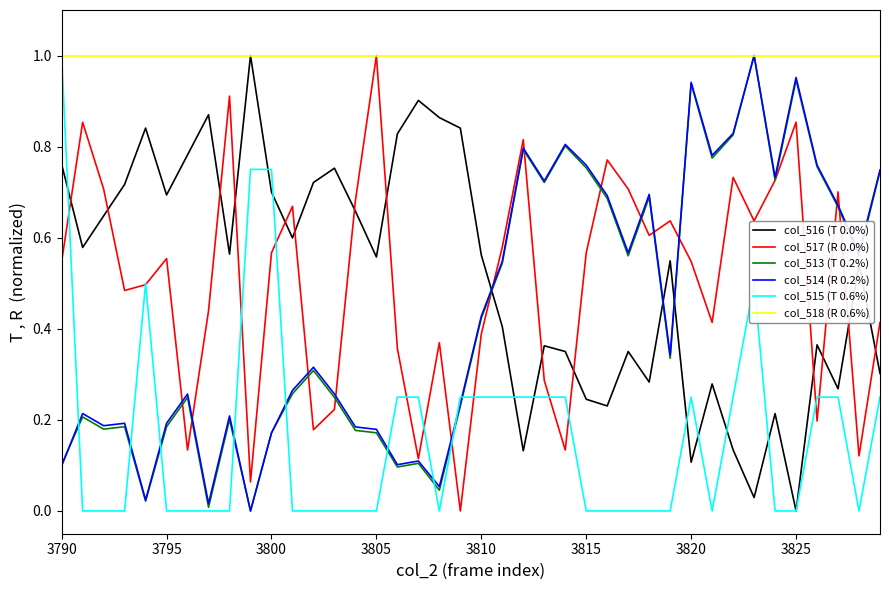

Which series has the largest total across all categories?

col_518 (R 0.6%)